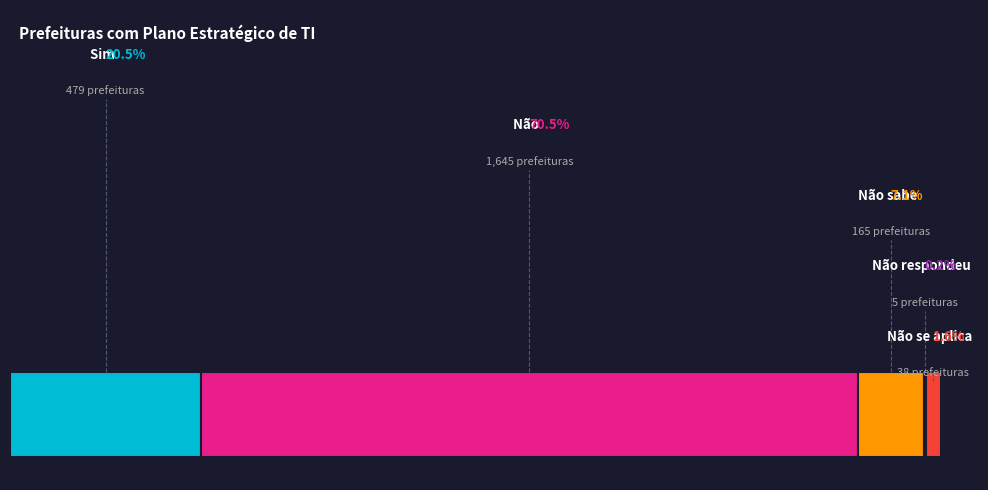

Is it true that Sim is 21% of the pie?

True